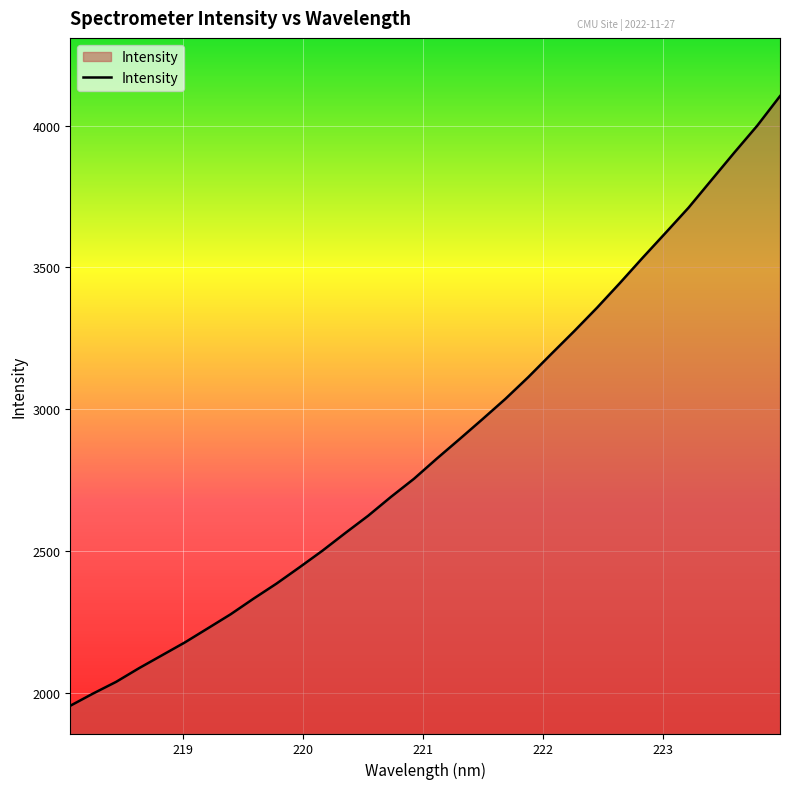

What is the greatest value displayed?

4103.6